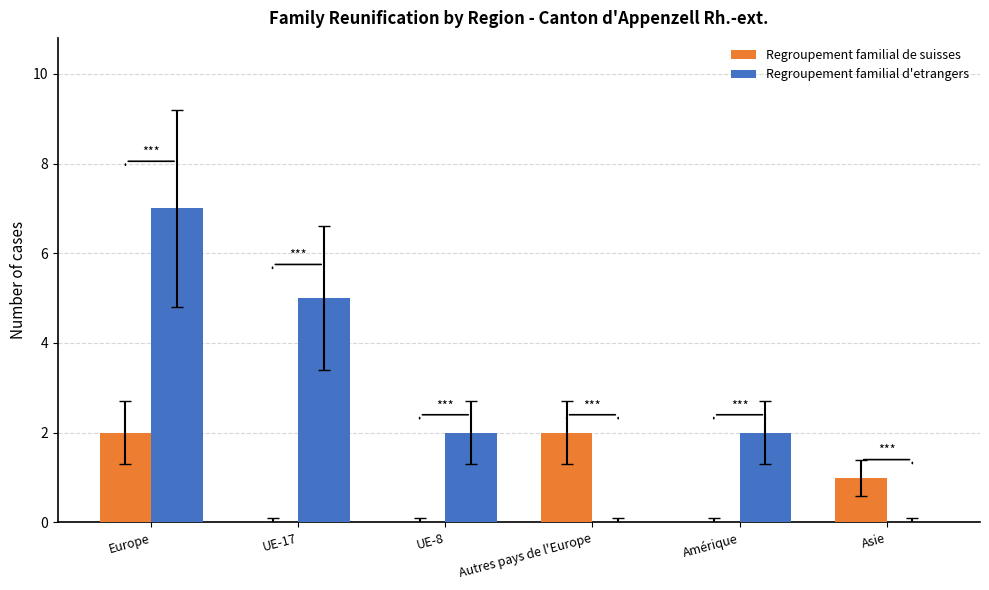

Reading left to right, what are all the values shown in this chart?

Regroupement familial de suisses: Europe=2	UE-17=0	UE-8=0	Autres pays de l'Europe=2	Amérique=0	Asie=1
Regroupement familial d'etrangers: Europe=7	UE-17=5	UE-8=2	Autres pays de l'Europe=0	Amérique=2	Asie=0